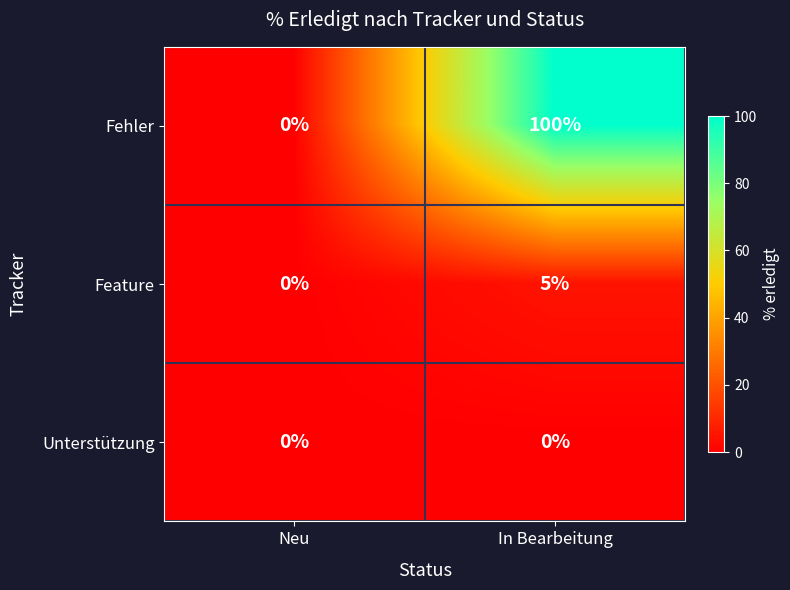

What is the total value across all series at In Bearbeitung?

105